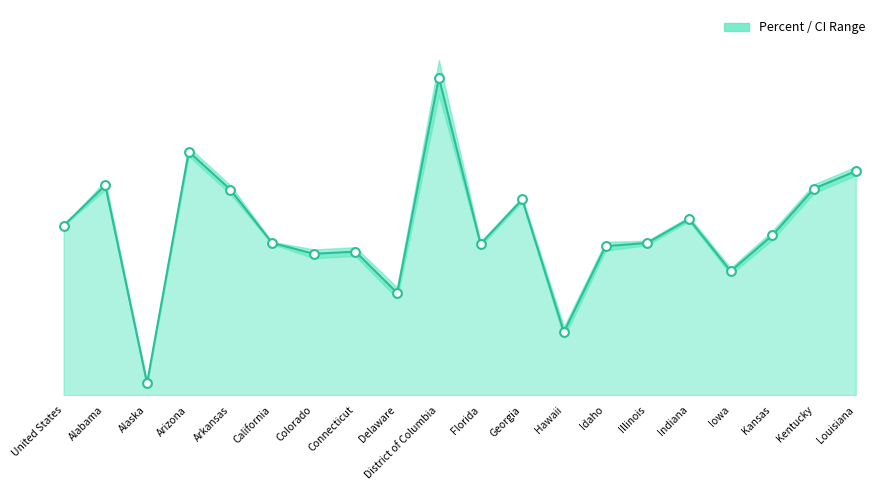

What is the change in value from Colorado to Louisiana?

+7.6